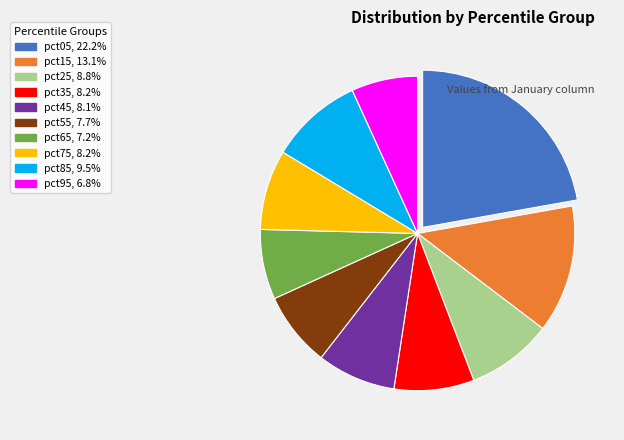

Which category has the biggest portion of the pie?

pct05